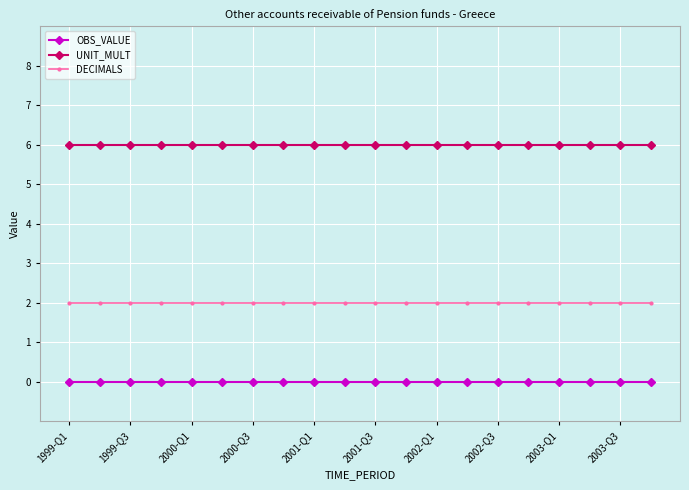

What are all the series names shown in the legend?

OBS_VALUE, UNIT_MULT, DECIMALS